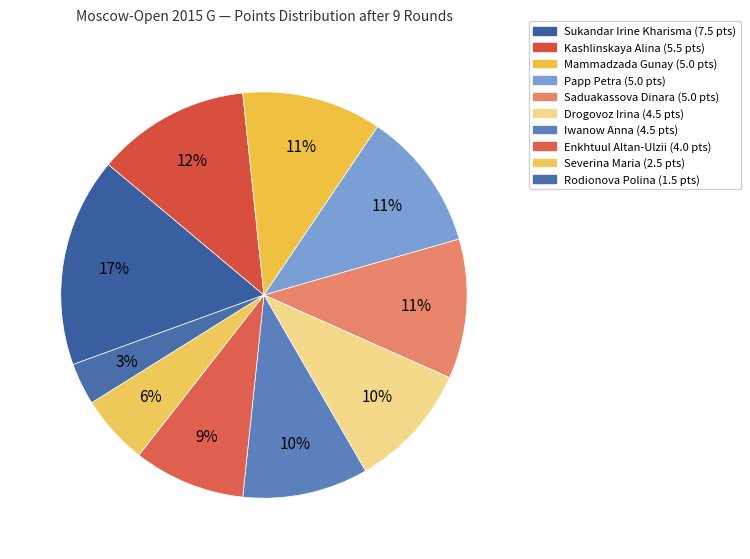

Is there a majority slice in this chart?

No